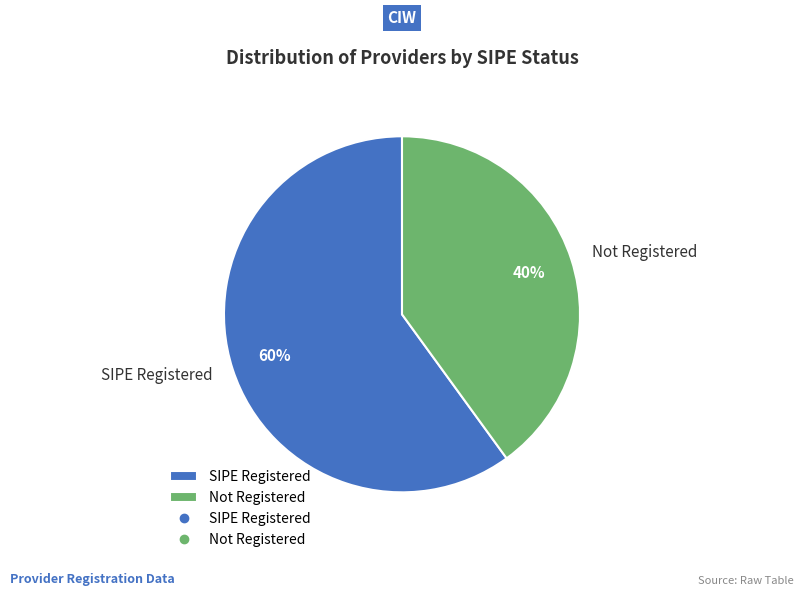

Rank the categories by value from highest to lowest.

SIPE Registered, Not Registered